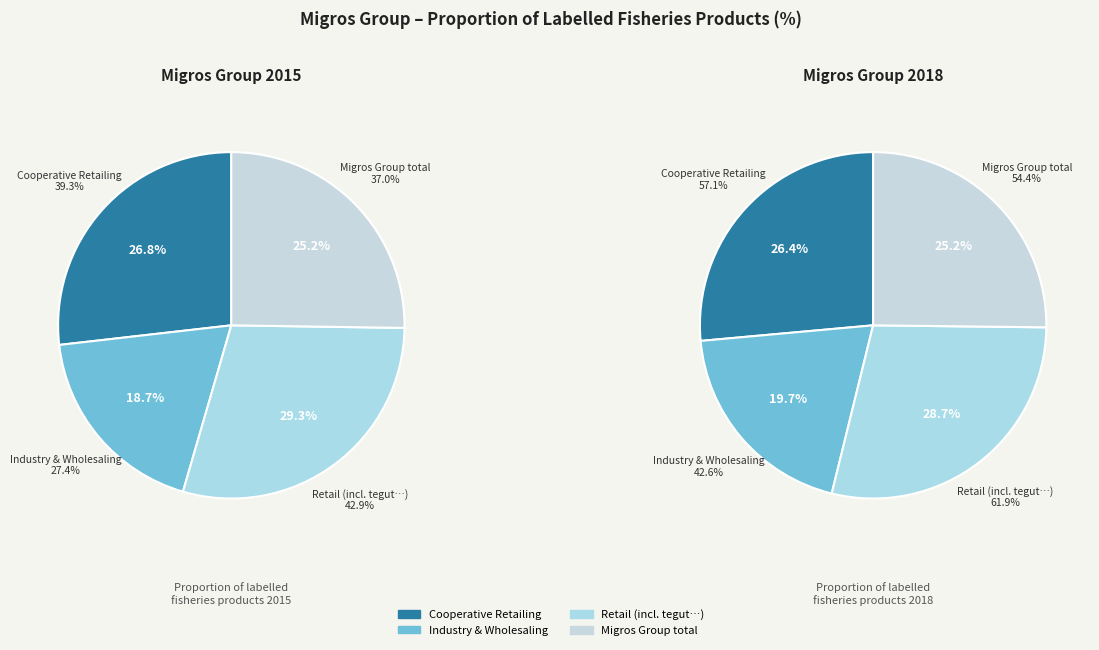

Approximately how many times larger is the value at Industry & Wholesaling compared to Migros Group total?

0.8